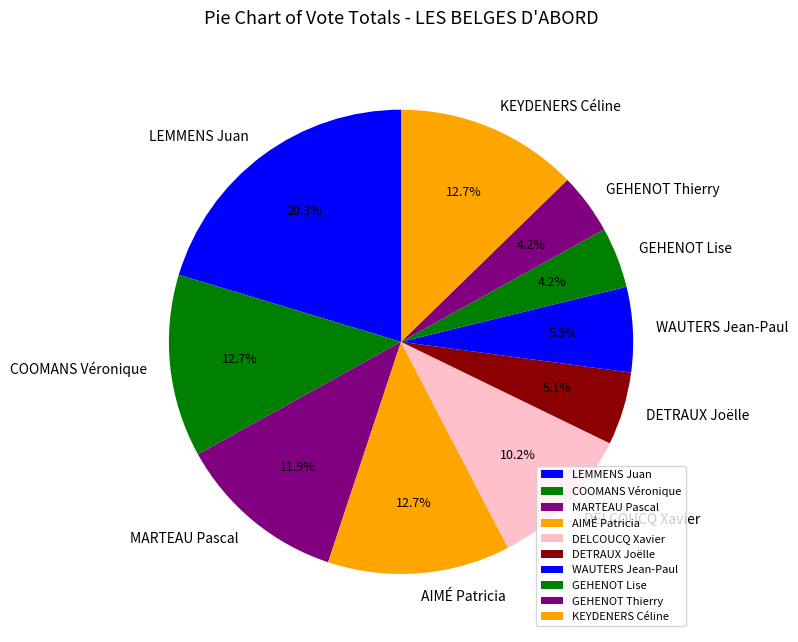

Approximately how many times larger is the value at DETRAUX Joëlle compared to AIMÉ Patricia?

0.4